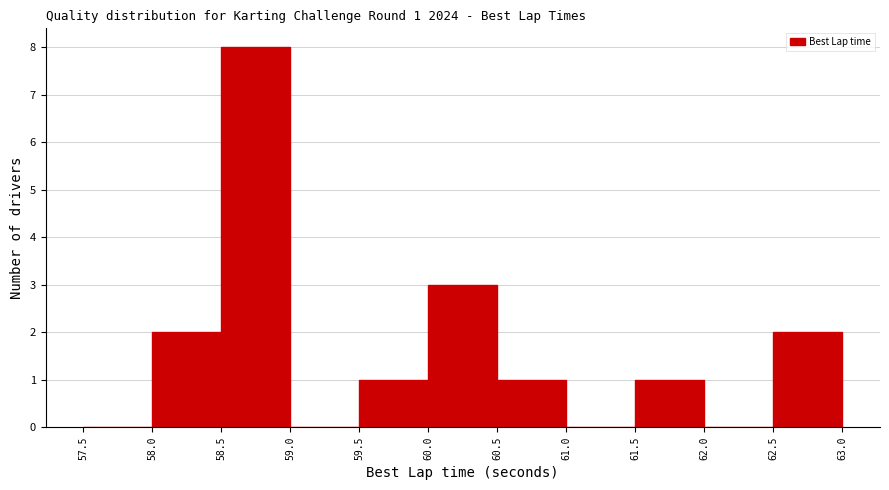

Over which range of the x-axis is the bar tallest?

58.5 to 59.0